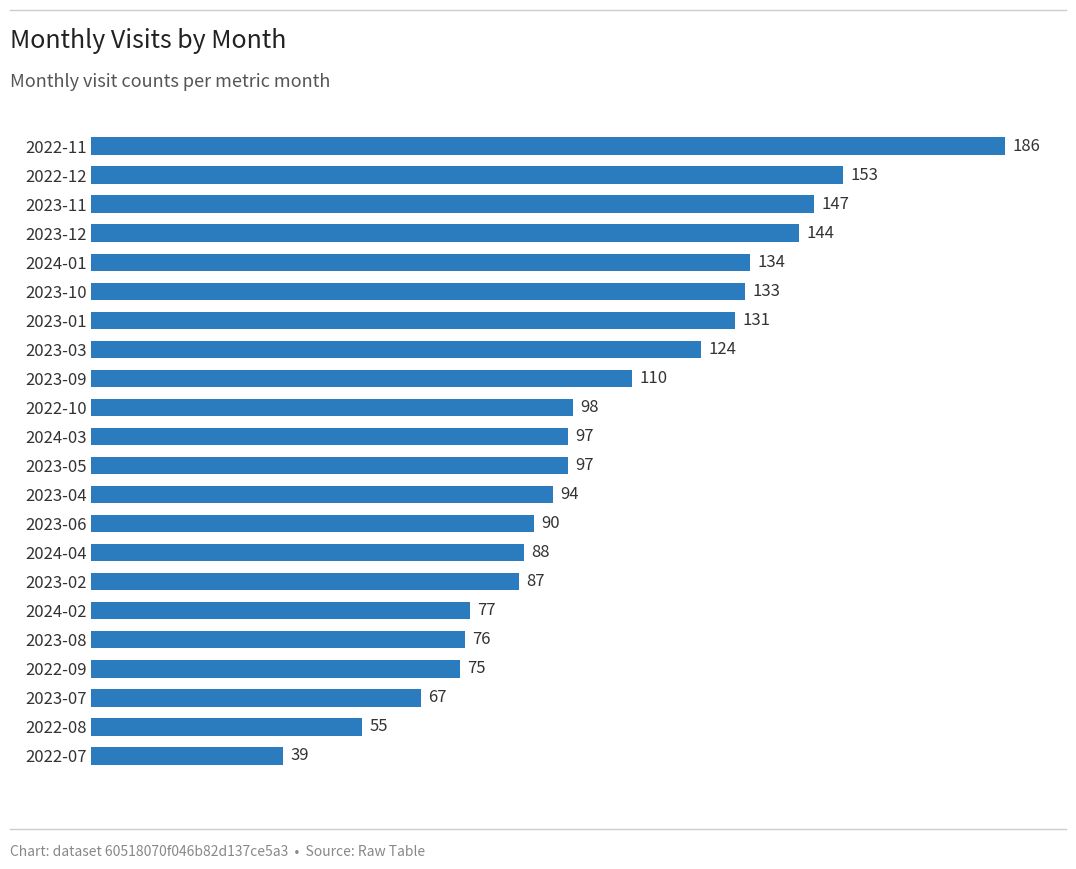

What is the ratio of the value at 2023-01 to the value at 2023-06?

1.5